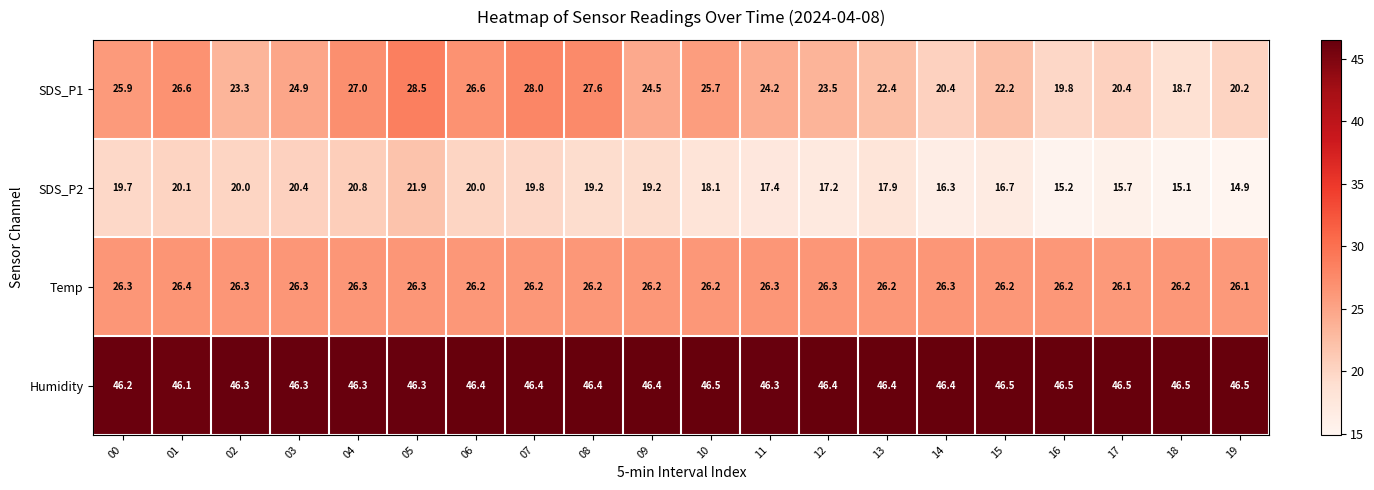

At 00, list the series in order from largest to smallest.

Humidity, Temp, SDS_P1, SDS_P2